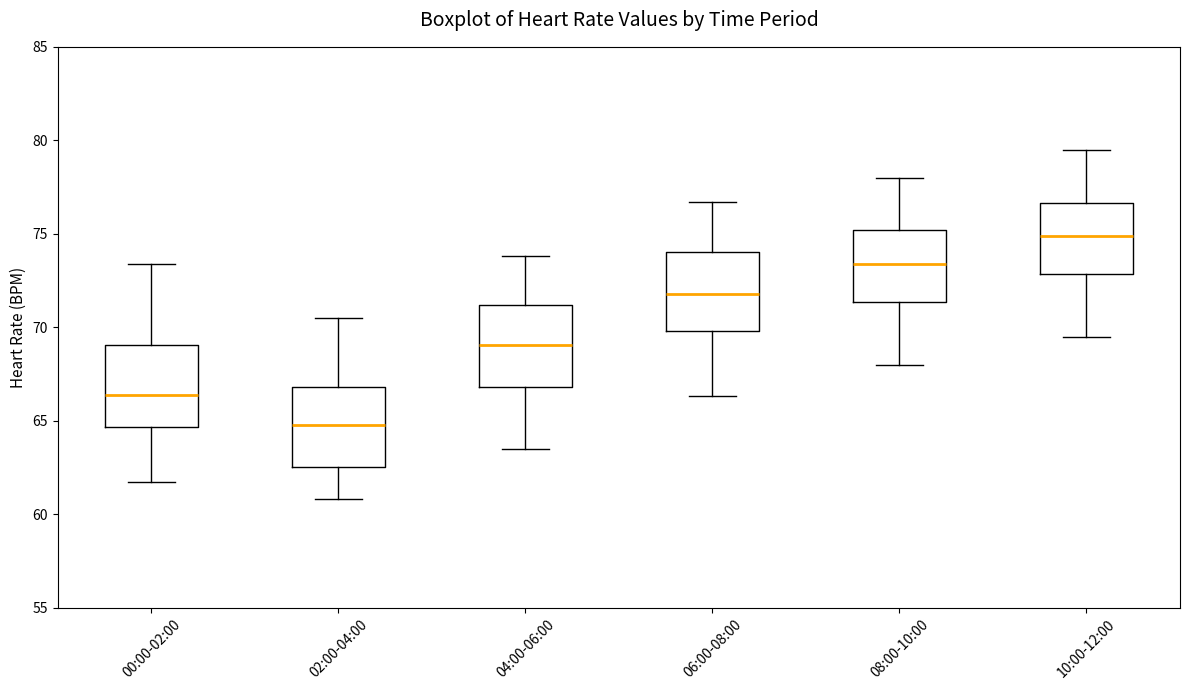

Where does the median line of the box for 08:00-10:00 sit on the y-axis? The values are not printed on the chart, so give them approximately, as read against the axis.

73.5